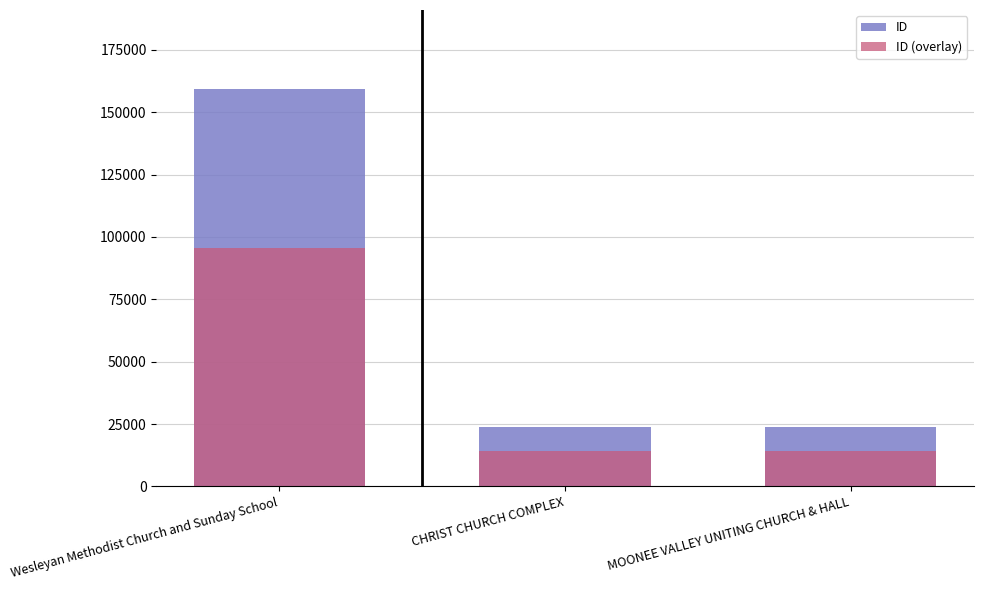

Reading left to right, transcribe all the data shown in this chart.

ID: 159131.0	23917.0	23964.0
ID (overlay): 95478.6	14350.2	14378.4